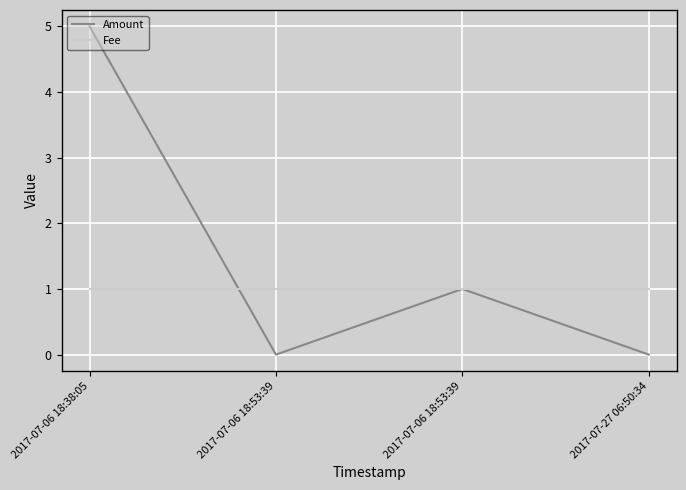

What is the sum of the Fee values at 2017-07-06 18:53:39 and 2017-07-06 18:53:39?

2